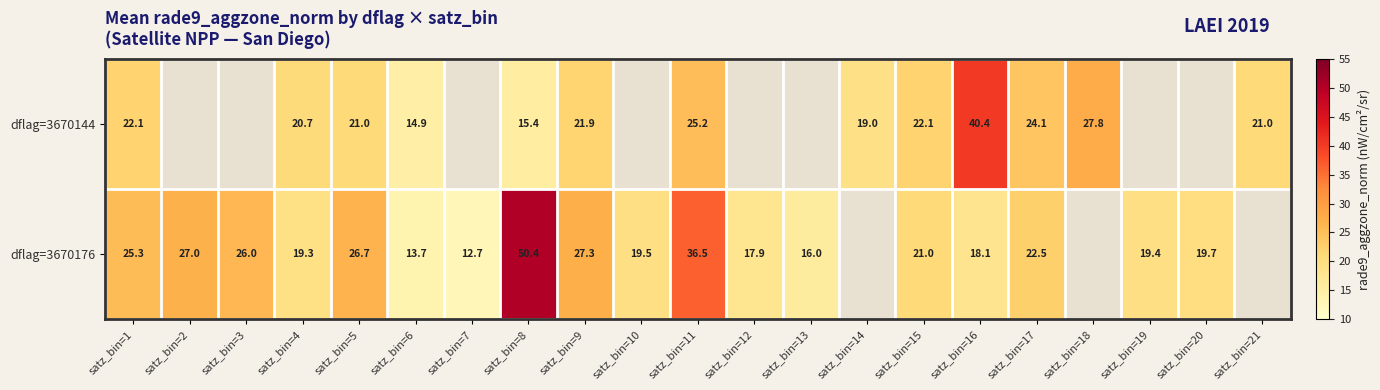

At which label does dflag=3670176 reach its peak?

satz_bin=8